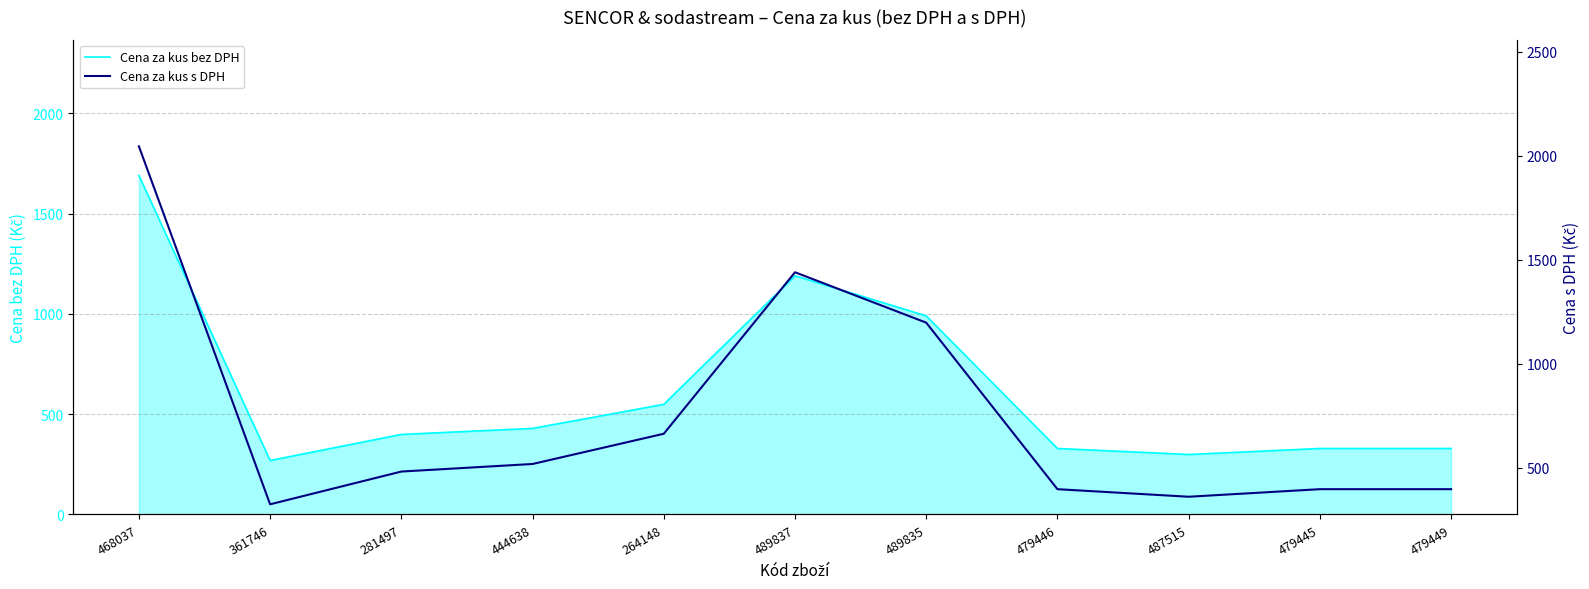

At how many categories does at least one series exceed 845?

3